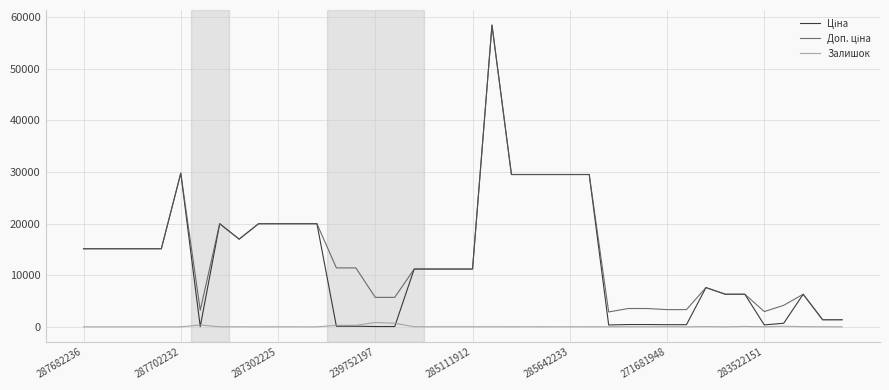

What is the greatest value displayed?

58426.5